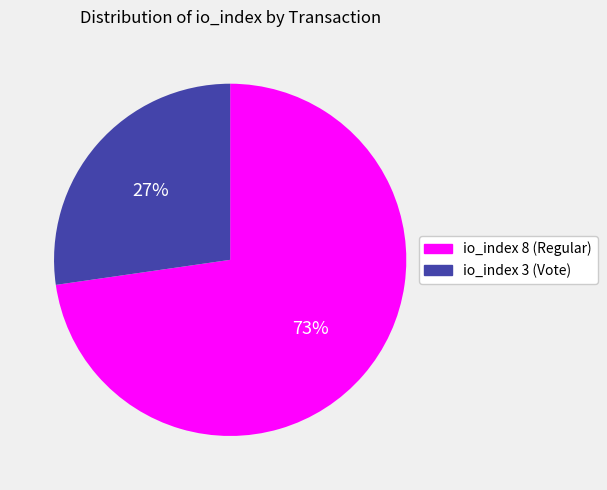

How many slices are in this pie chart?

2